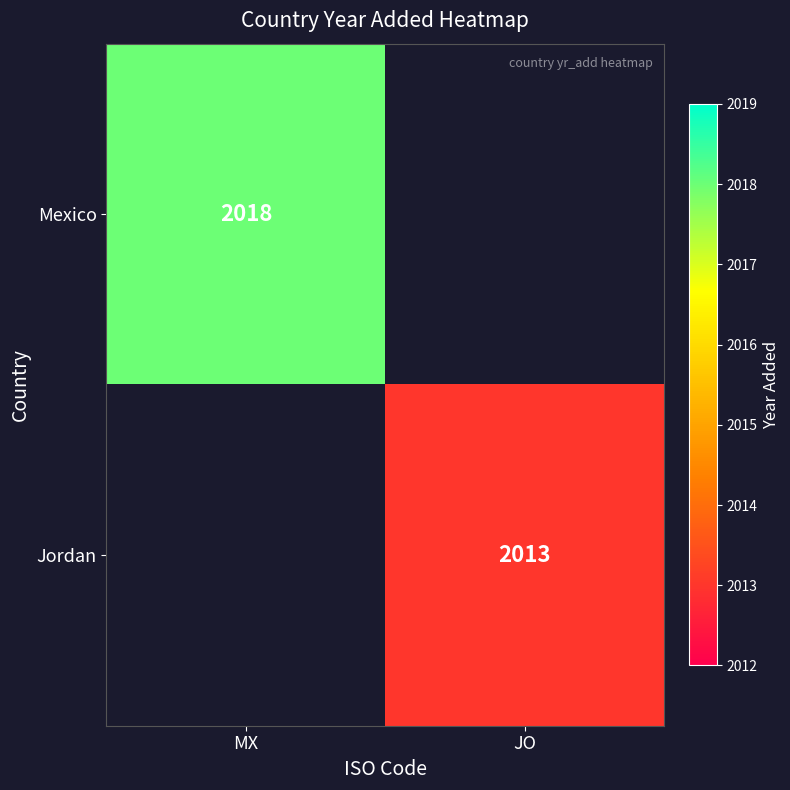

Is the value of Mexico at MX greater than the value of Jordan at JO?

Yes